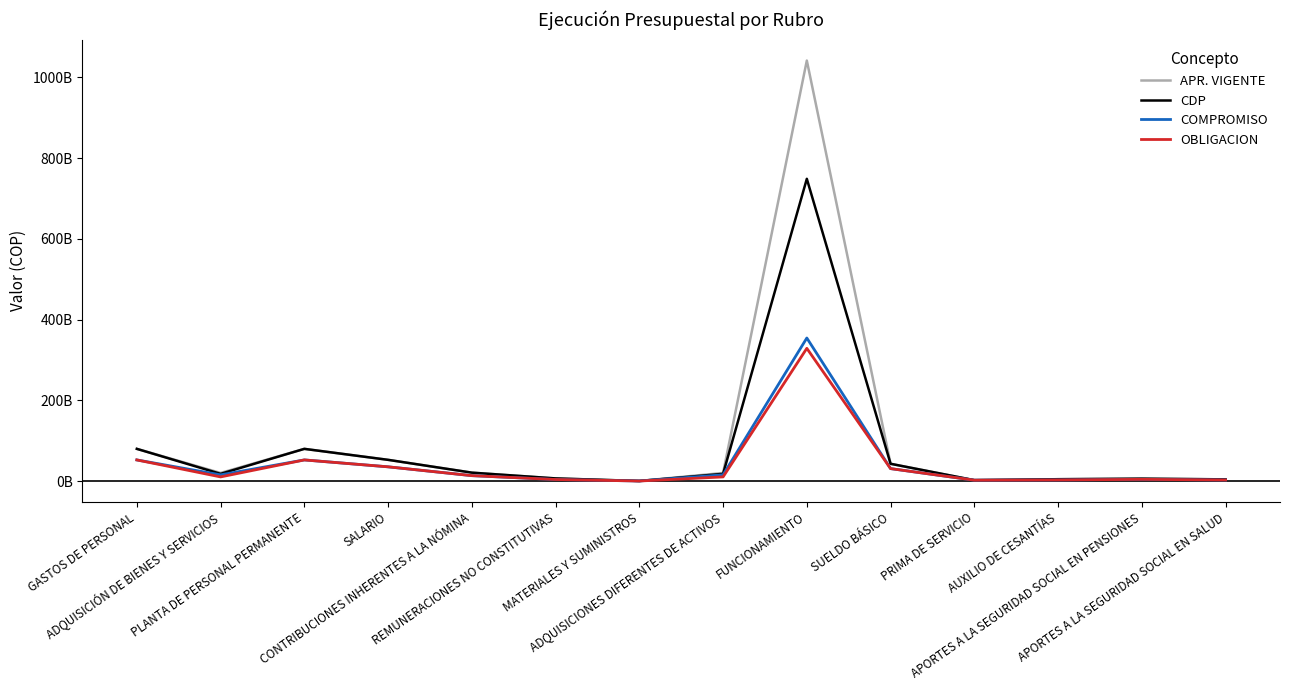

What is the total value across all series at SALARIO?

175254313348.0